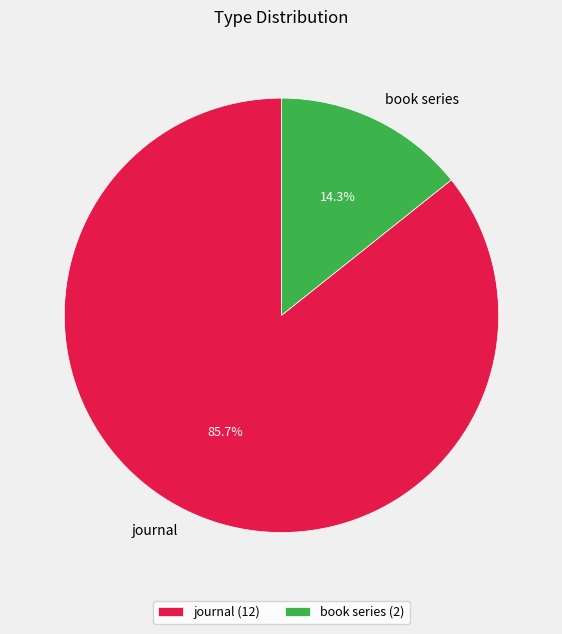

Rank the categories by value from highest to lowest.

journal, book series